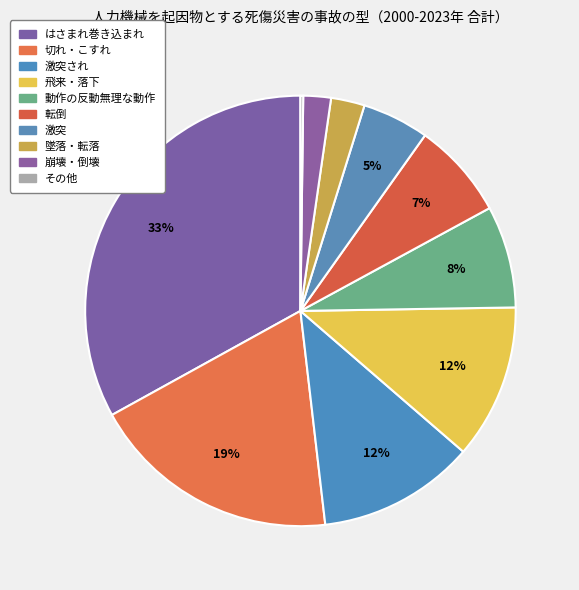

Which slice is the smallest?

その他